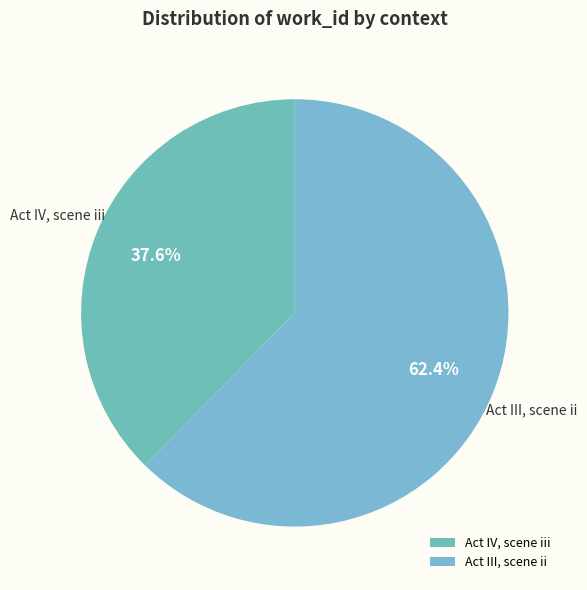

Rank the categories by value from highest to lowest.

Act III, scene ii, Act IV, scene iii